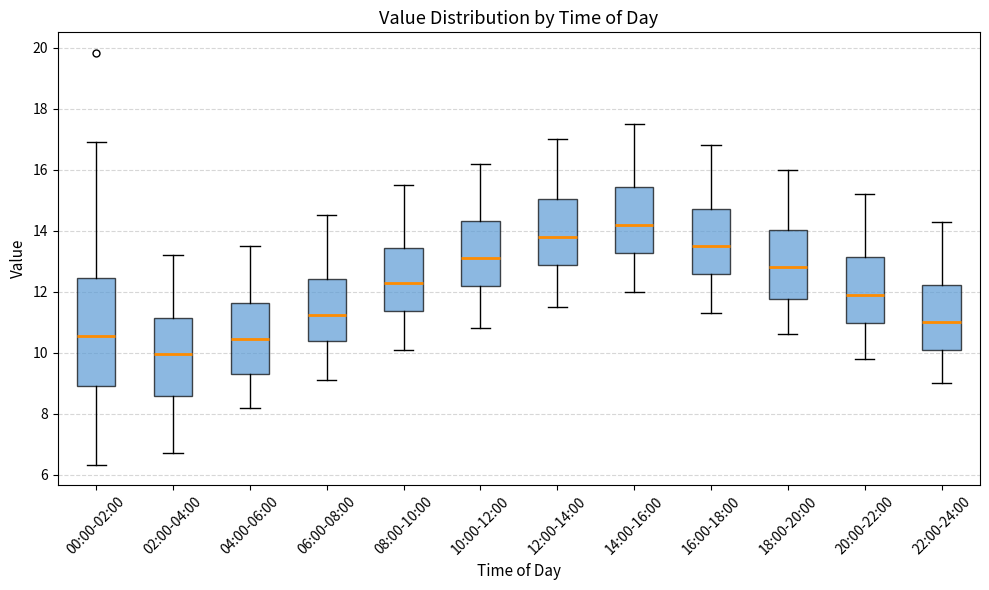

Reading left to right, read every box against the y-axis: the position of its median line, the range the box covers, and the ends of its whiskers. The values are not printed on the chart, so give them approximately, as read against the axis.

00:00-02:00: median 10.6, box 9.0 to 12.4, whiskers 6.4 to 17.0
02:00-04:00: median 10.0, box 8.6 to 11.2, whiskers 6.8 to 13.2
04:00-06:00: median 10.4, box 9.4 to 11.6, whiskers 8.2 to 13.6
06:00-08:00: median 11.2, box 10.4 to 12.4, whiskers 9.2 to 14.6
08:00-10:00: median 12.4, box 11.4 to 13.4, whiskers 10.2 to 15.6
10:00-12:00: median 13.2, box 12.2 to 14.4, whiskers 10.8 to 16.2
12:00-14:00: median 13.8, box 12.8 to 15.0, whiskers 11.6 to 17.0
14:00-16:00: median 14.2, box 13.2 to 15.4, whiskers 12.0 to 17.6
16:00-18:00: median 13.6, box 12.6 to 14.8, whiskers 11.4 to 16.8
18:00-20:00: median 12.8, box 11.8 to 14.0, whiskers 10.6 to 16.0
20:00-22:00: median 12.0, box 11.0 to 13.2, whiskers 9.8 to 15.2
22:00-24:00: median 11.0, box 10.0 to 12.2, whiskers 9.0 to 14.4